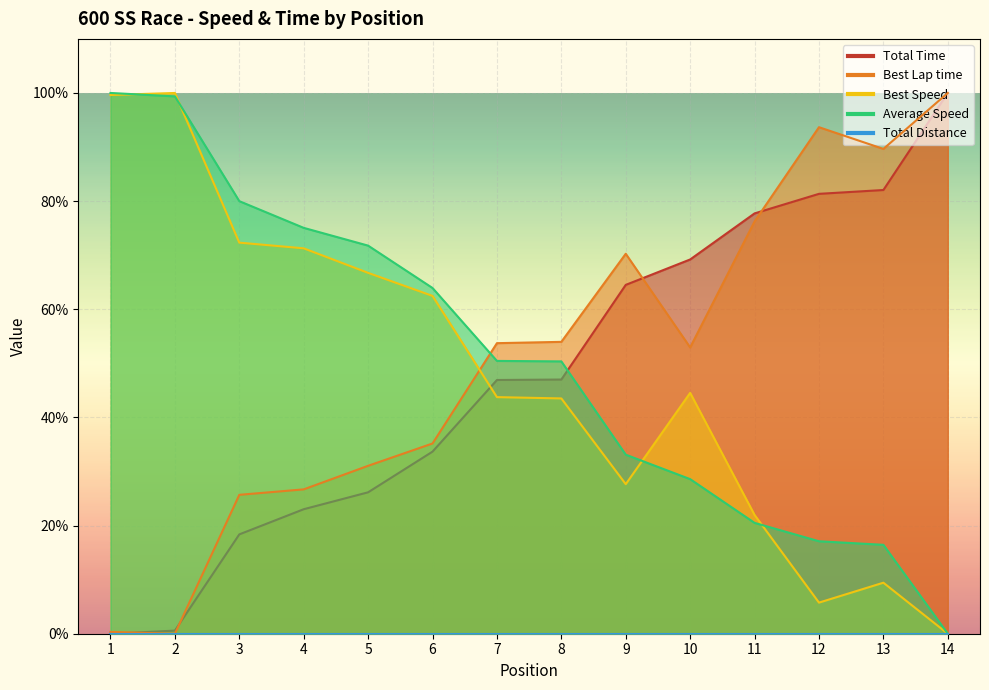

What is the difference between the highest and lowest values at 8?

10.5